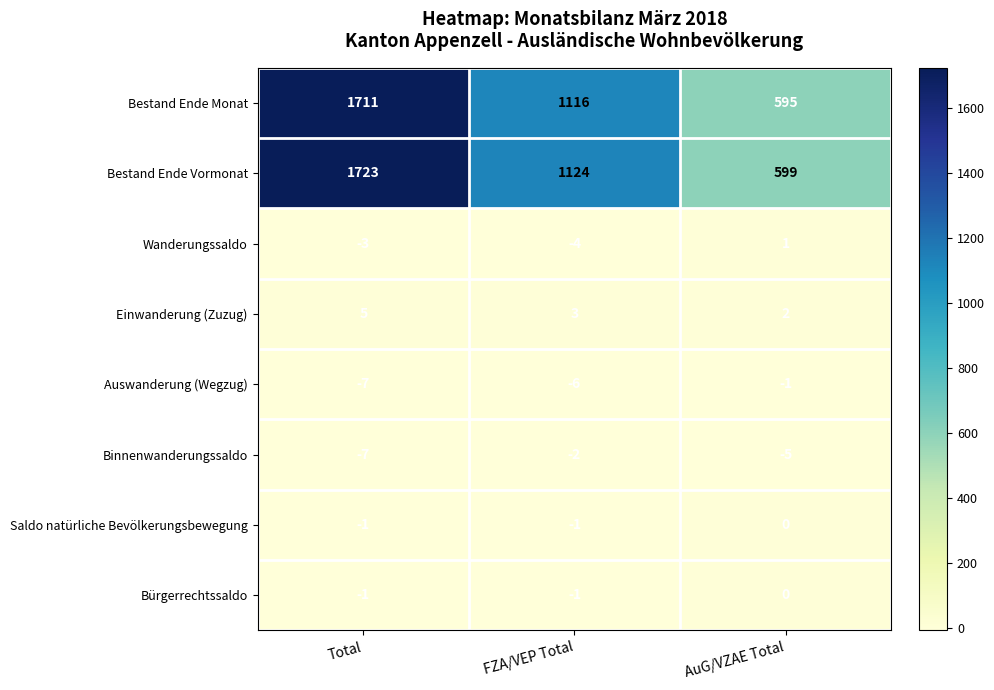

At which label is Bürgerrechtssaldo closest to 0?

AuG/VZAE Total